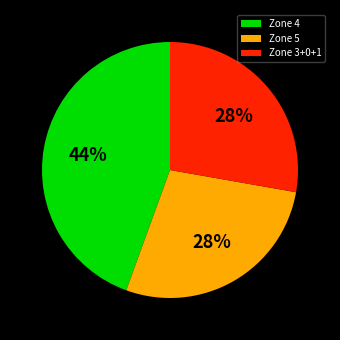

To the nearest percent, what portion does Zone 4 represent?

44%